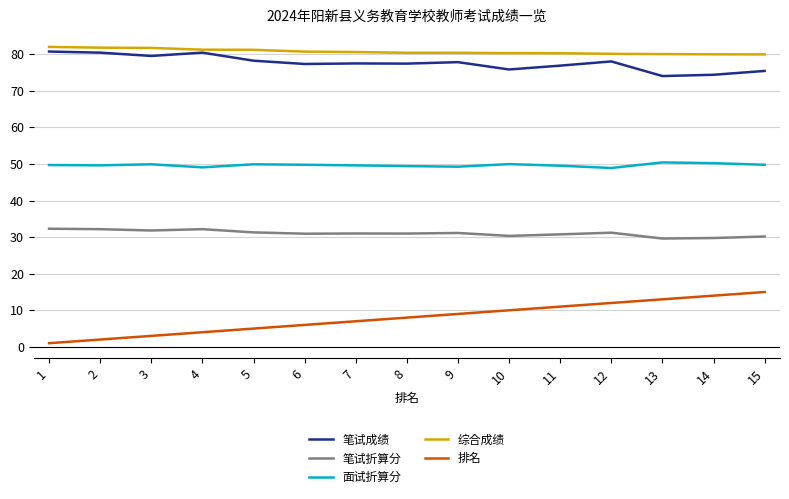

Does the chart have visible grid lines?

Yes